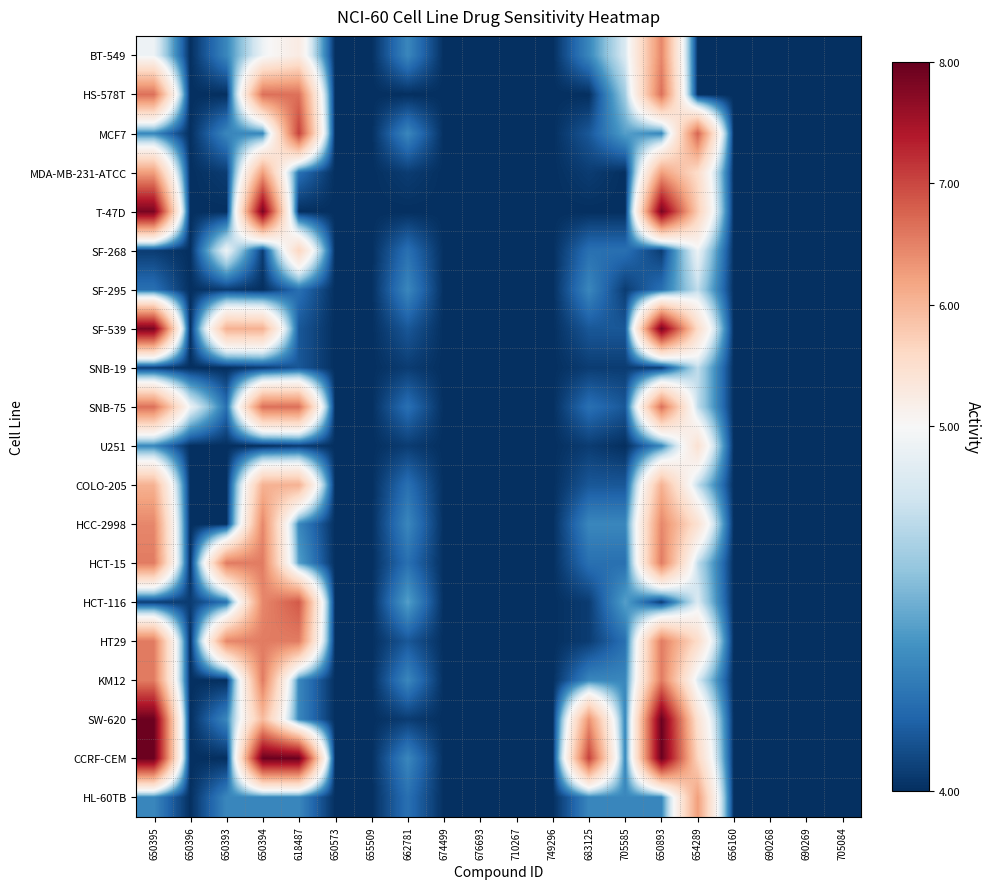

What is the difference between the highest and lowest values at 650394?

4.0